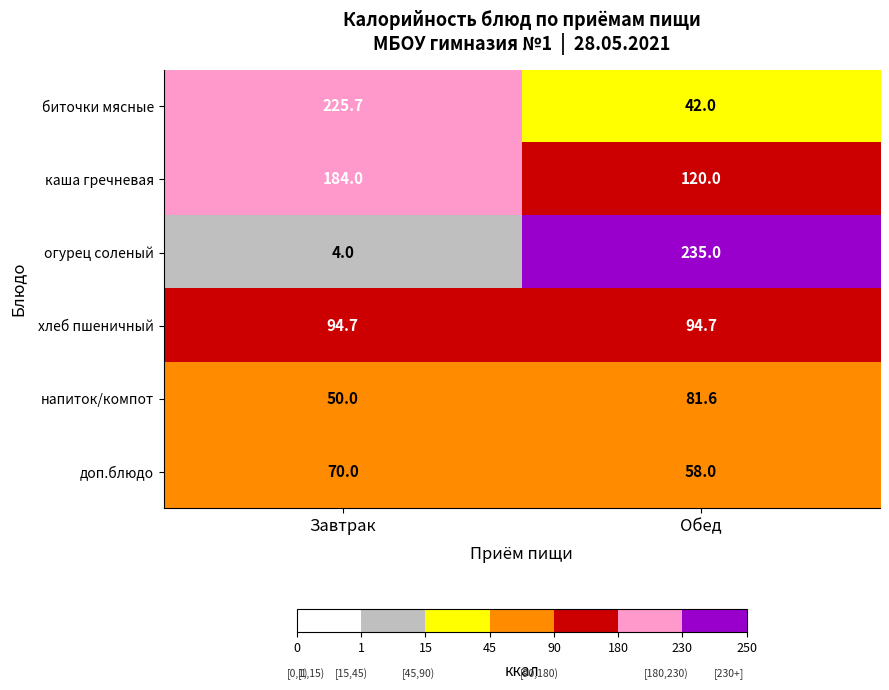

At which label is биточки мясные closest to 133?

Обед